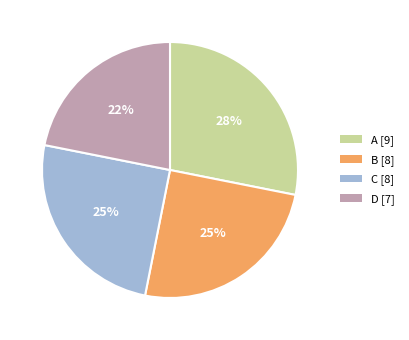

True or false: B accounts for 25% of the total.

True